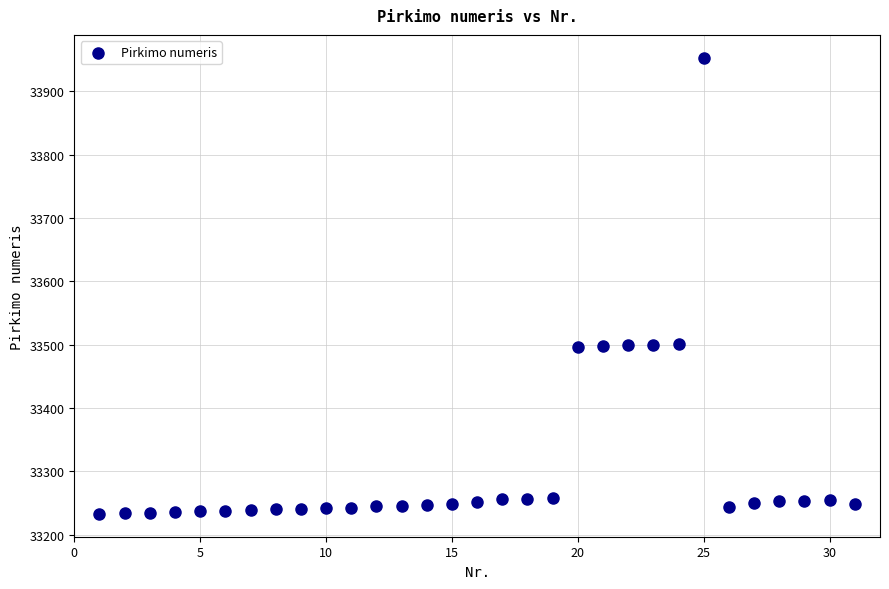

What is the range of X values (max minus min)?

30